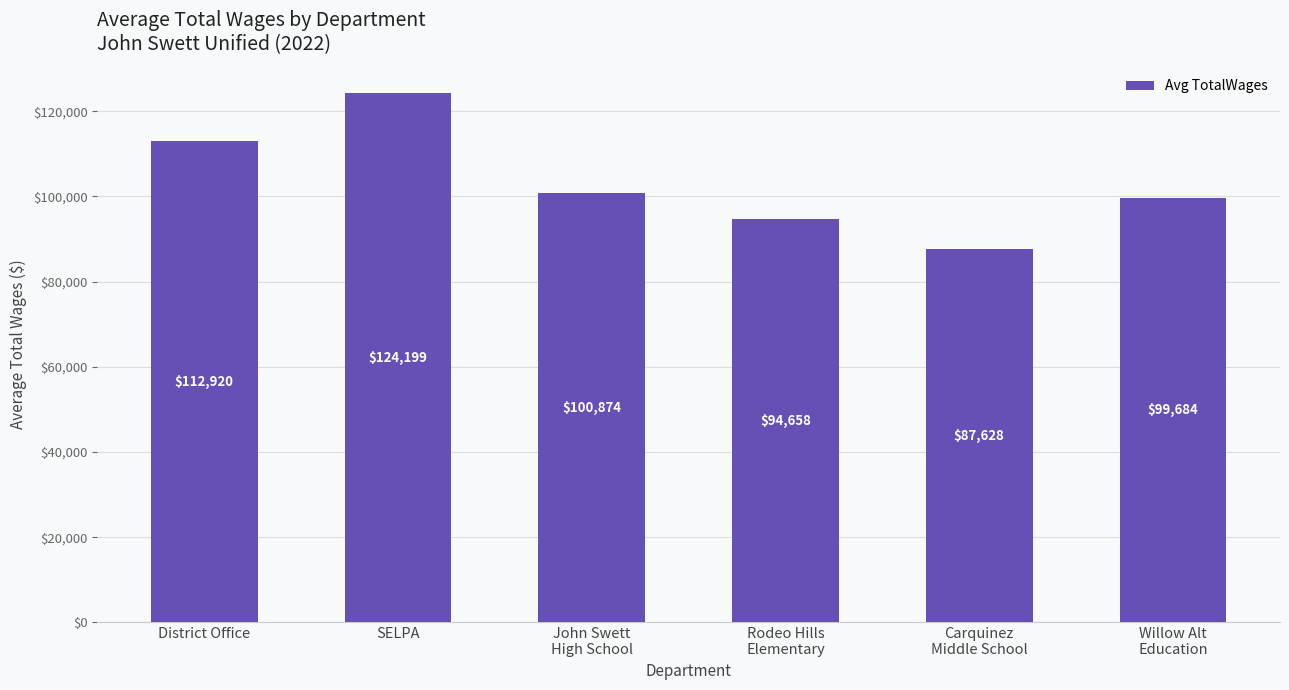

Count the number of categories in the chart.

6